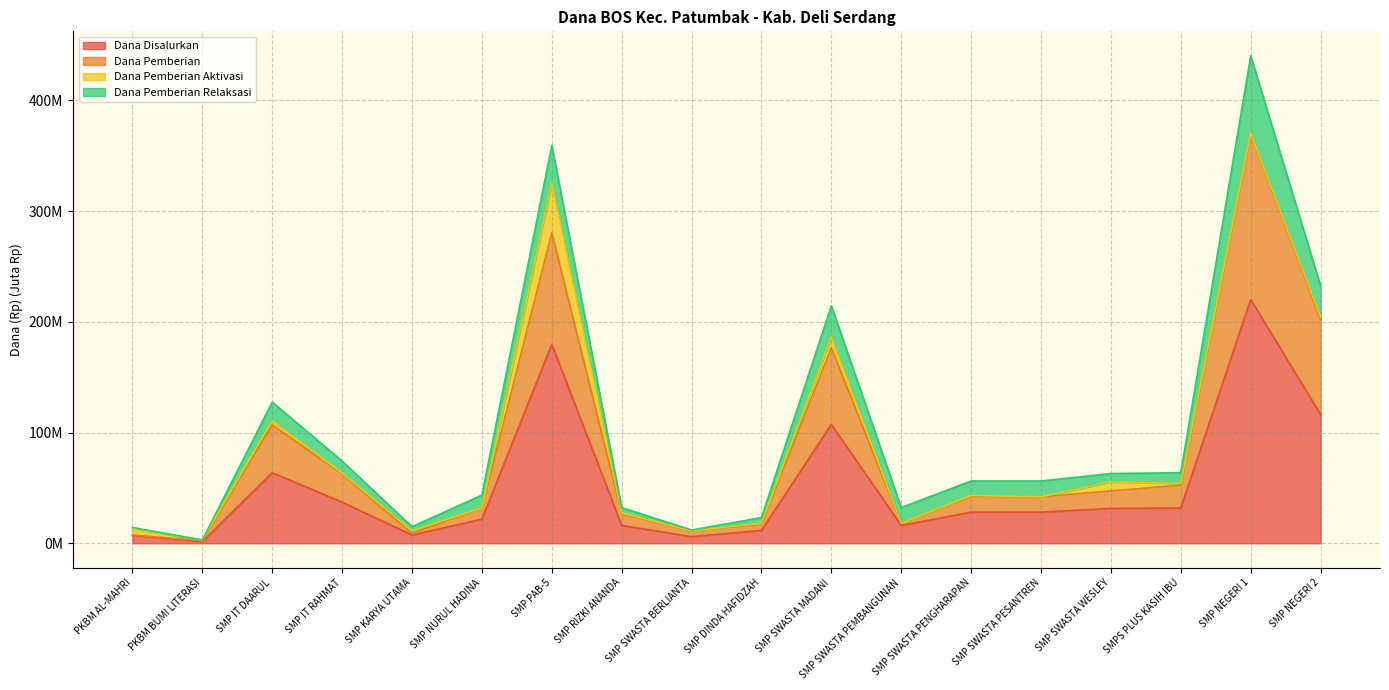

True or false: Dana Disalurkan has a value of 13.4 at SMP KARYA UTAMA.

False